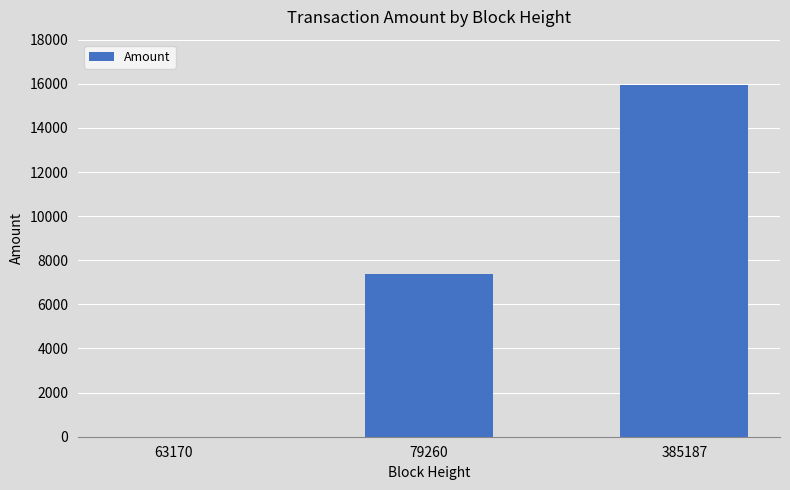

What is the approximate value at 79260?

7365